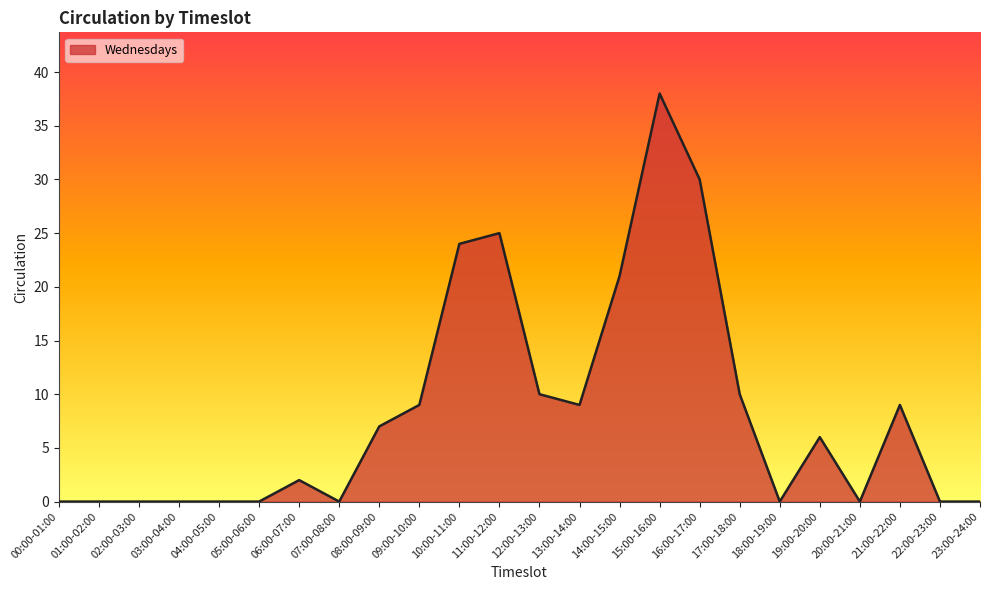

What is the difference between the maximum and minimum values?

38